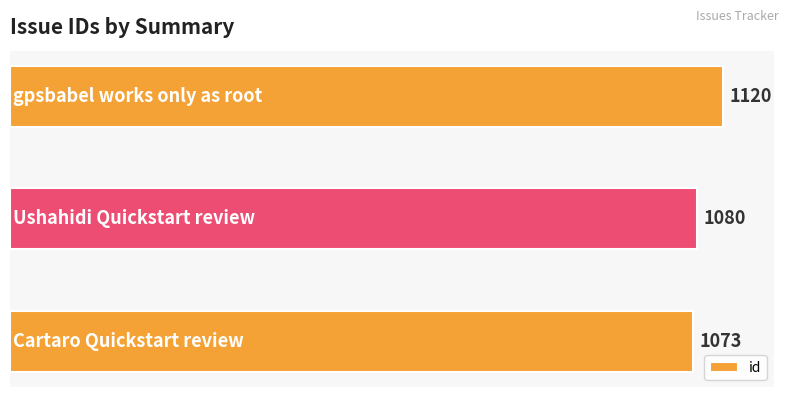

How many values are between 1073 and 1120?

3